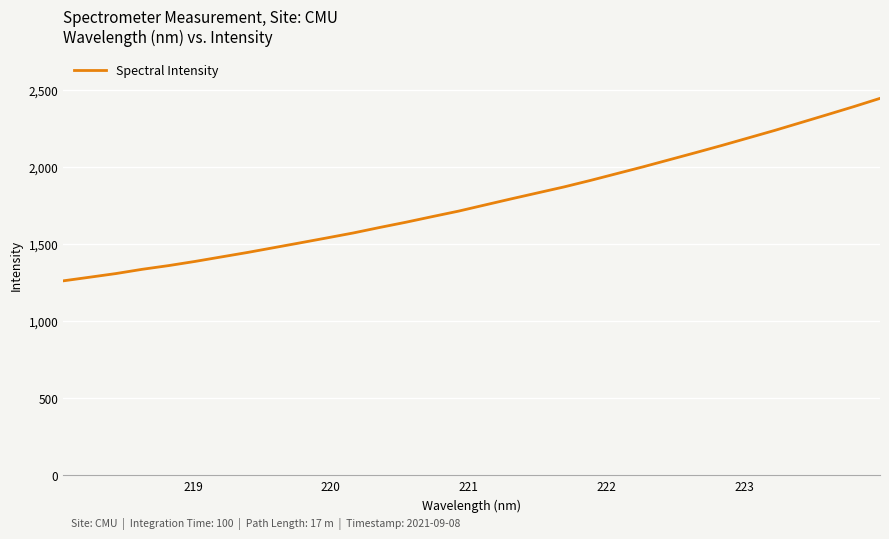

What is the maximum value shown in the chart?

2445.0